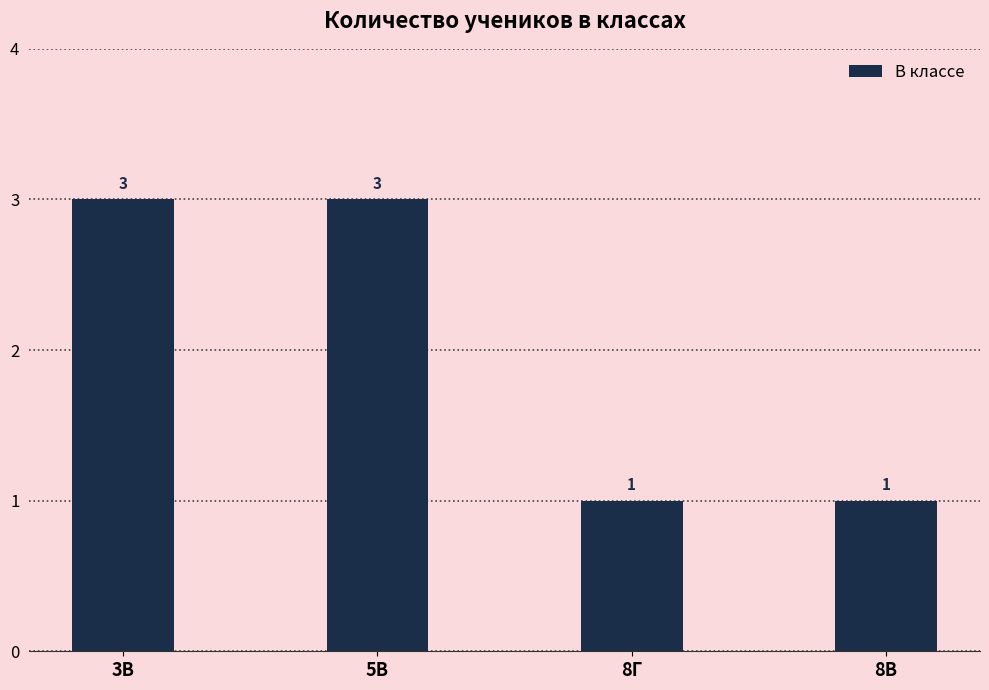

Reading left to right, transcribe all the data shown in this chart.

3В=3	5В=3	8Г=1	8В=1